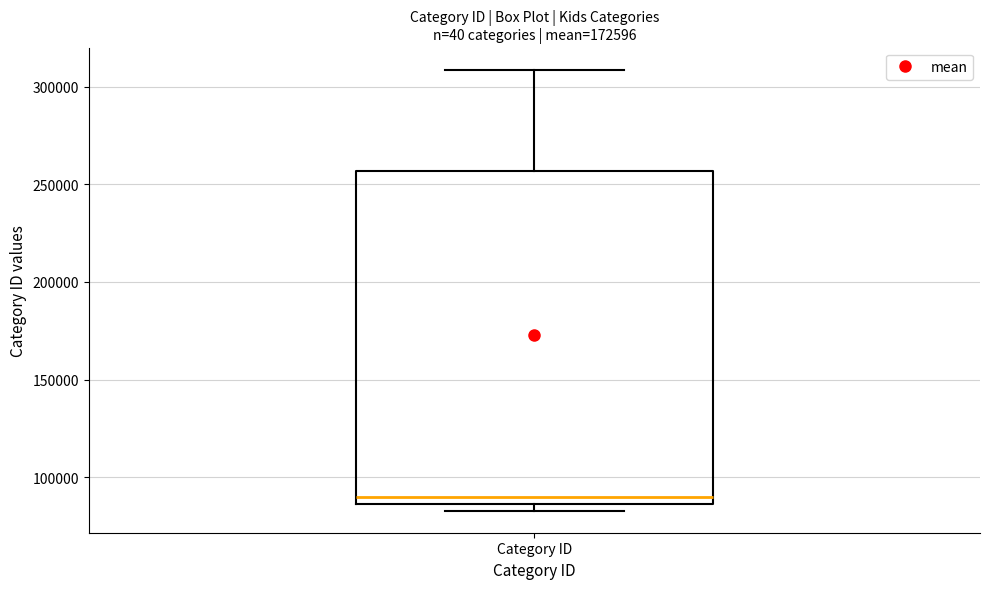

Where does the upper whisker of the box for Category ID end on the y-axis? The values are not printed on the chart, so give them approximately, as read against the axis.

310000